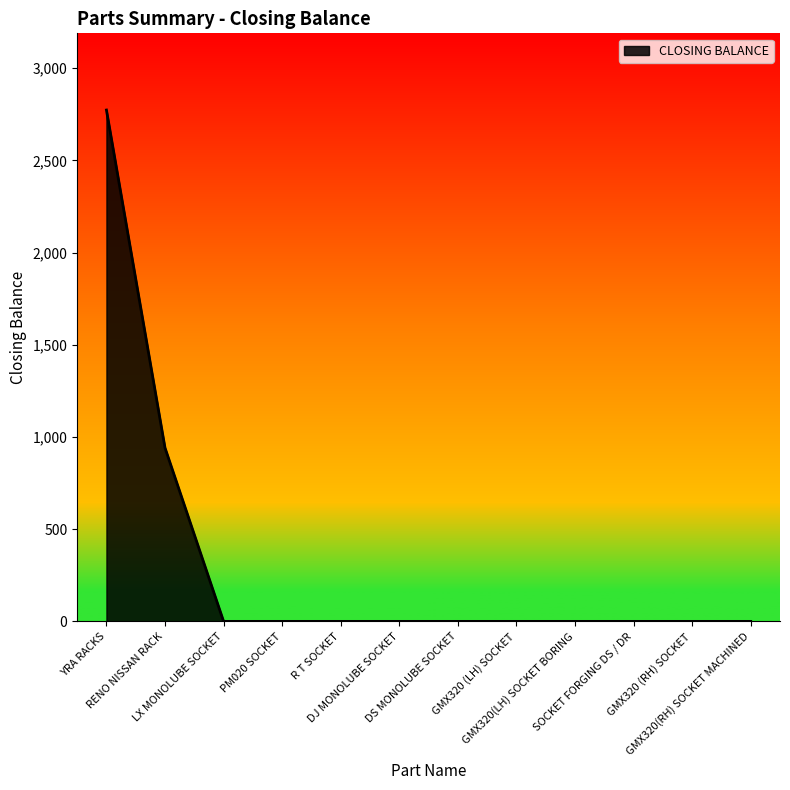

Does the chart display data point markers on the line(s)?

No